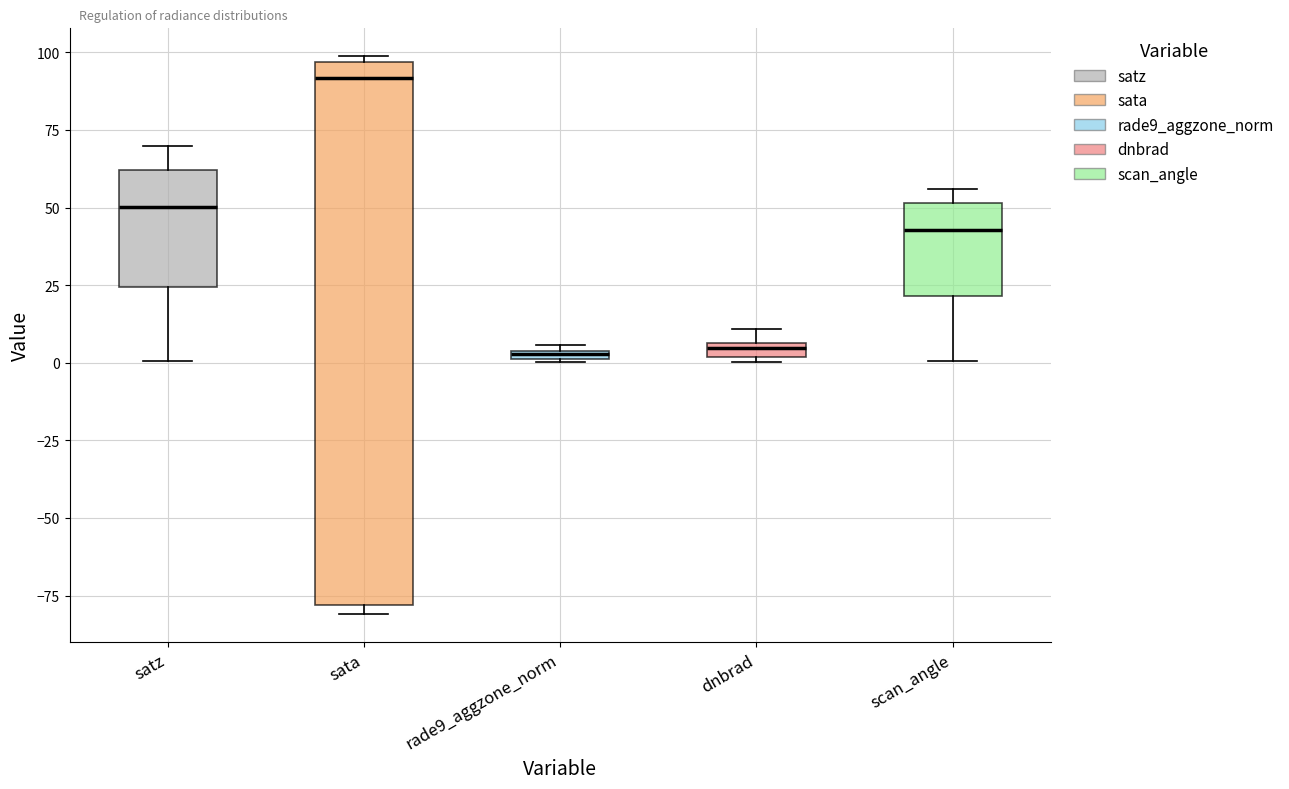

Where does the lower whisker of the box for satz end on the y-axis? The values are not printed on the chart, so give them approximately, as read against the axis.

0